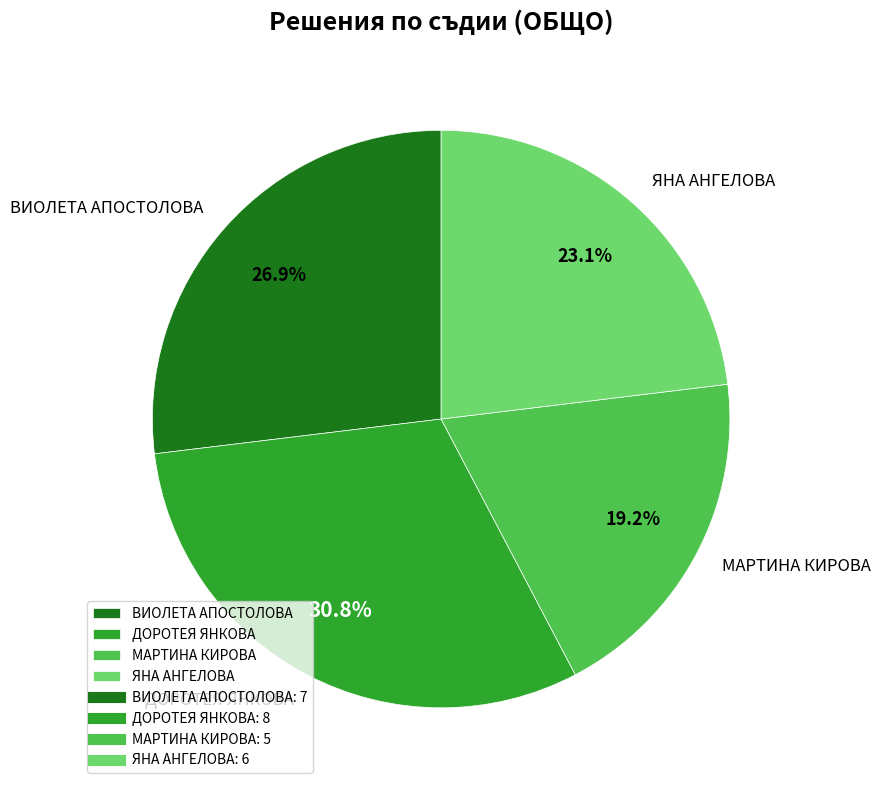

To the nearest percent, what is the difference between the largest and smallest slice percentages?

12%